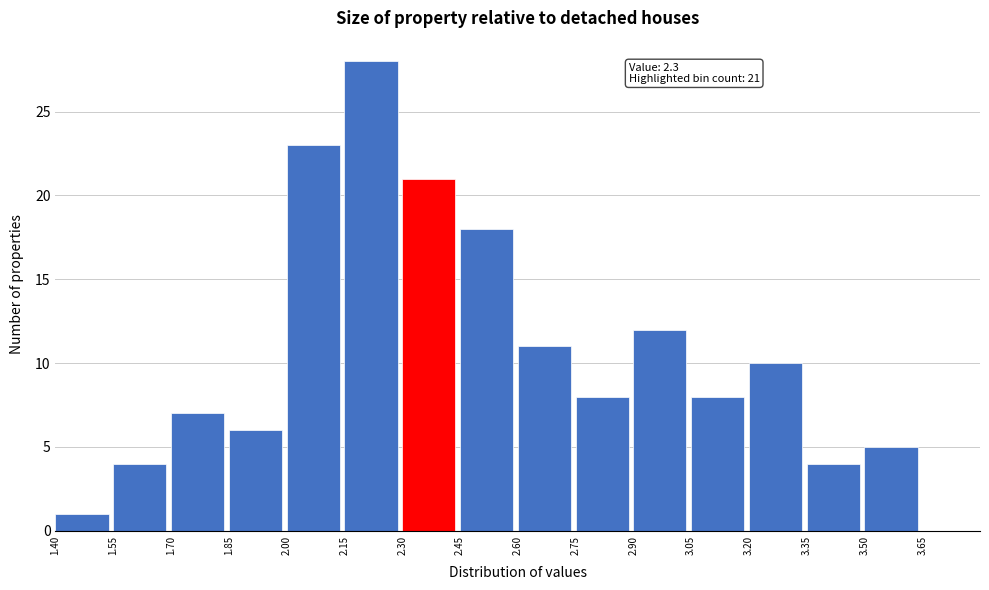

Over which range of the x-axis is the bar tallest?

2.15 to 2.30